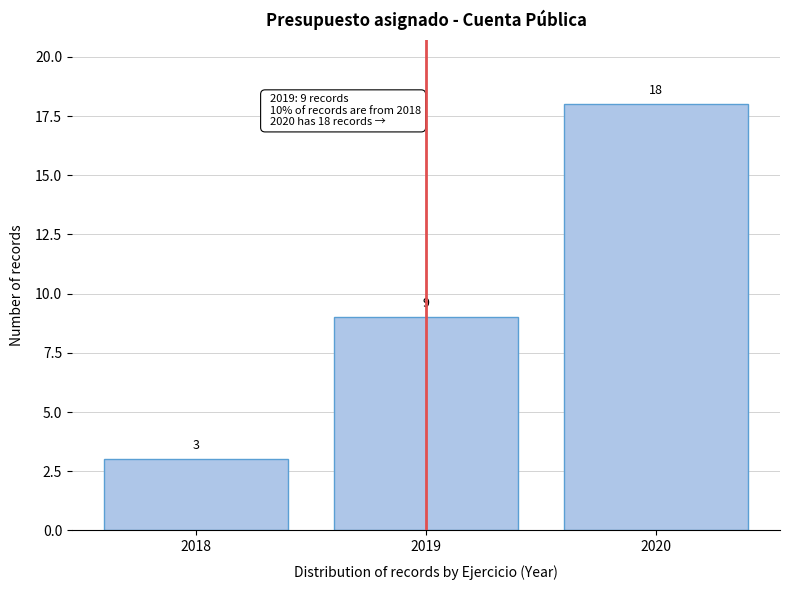

Reading left to right, what are all the values shown in this chart?

3	9	18